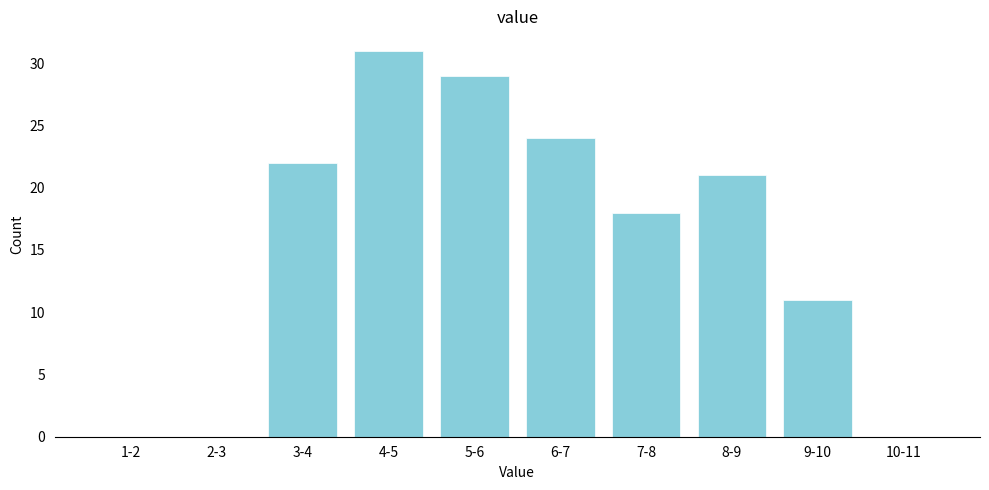

Reading left to right, what are all the values shown in this chart?

1-2=0	2-3=0	3-4=22	4-5=31	5-6=29	6-7=24	7-8=18	8-9=21	9-10=11	10-11=0